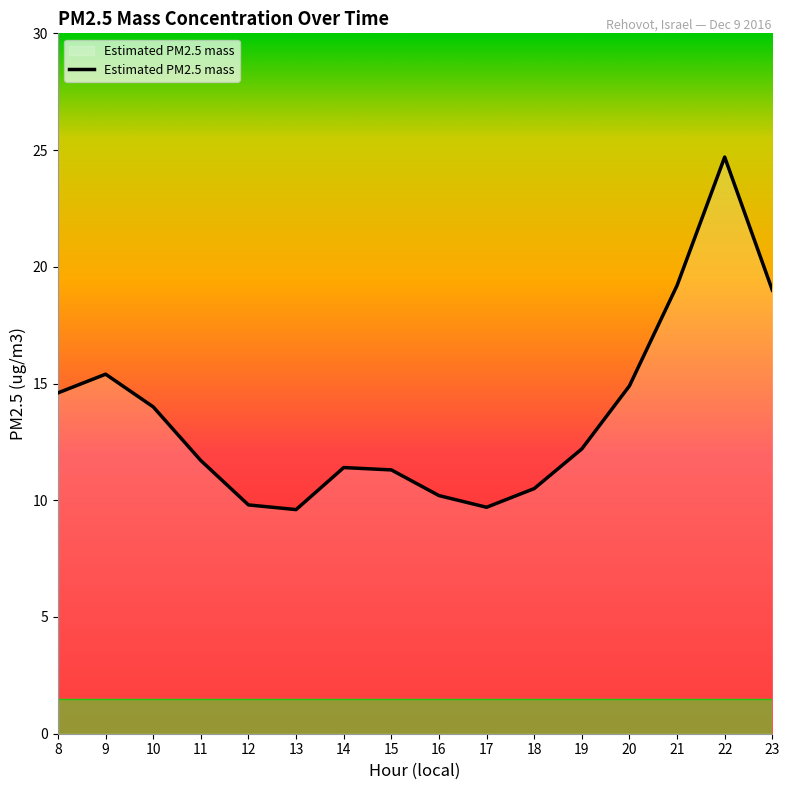

What is the difference between the second highest and second lowest values?

9.5